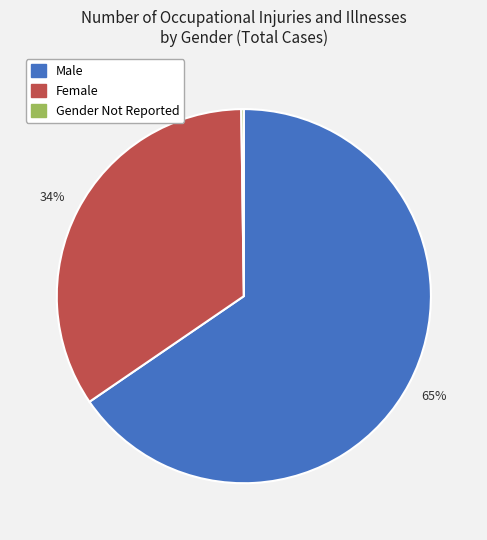

Which has a higher value, Male or Female?

Male